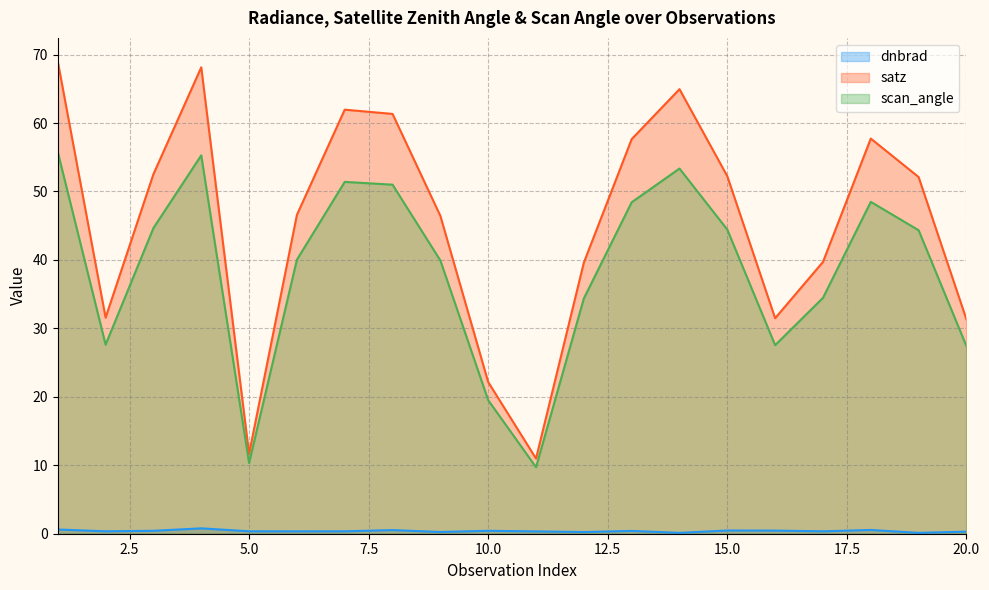

What is the difference between the maximum and minimum values in the dnbrad series?

0.7